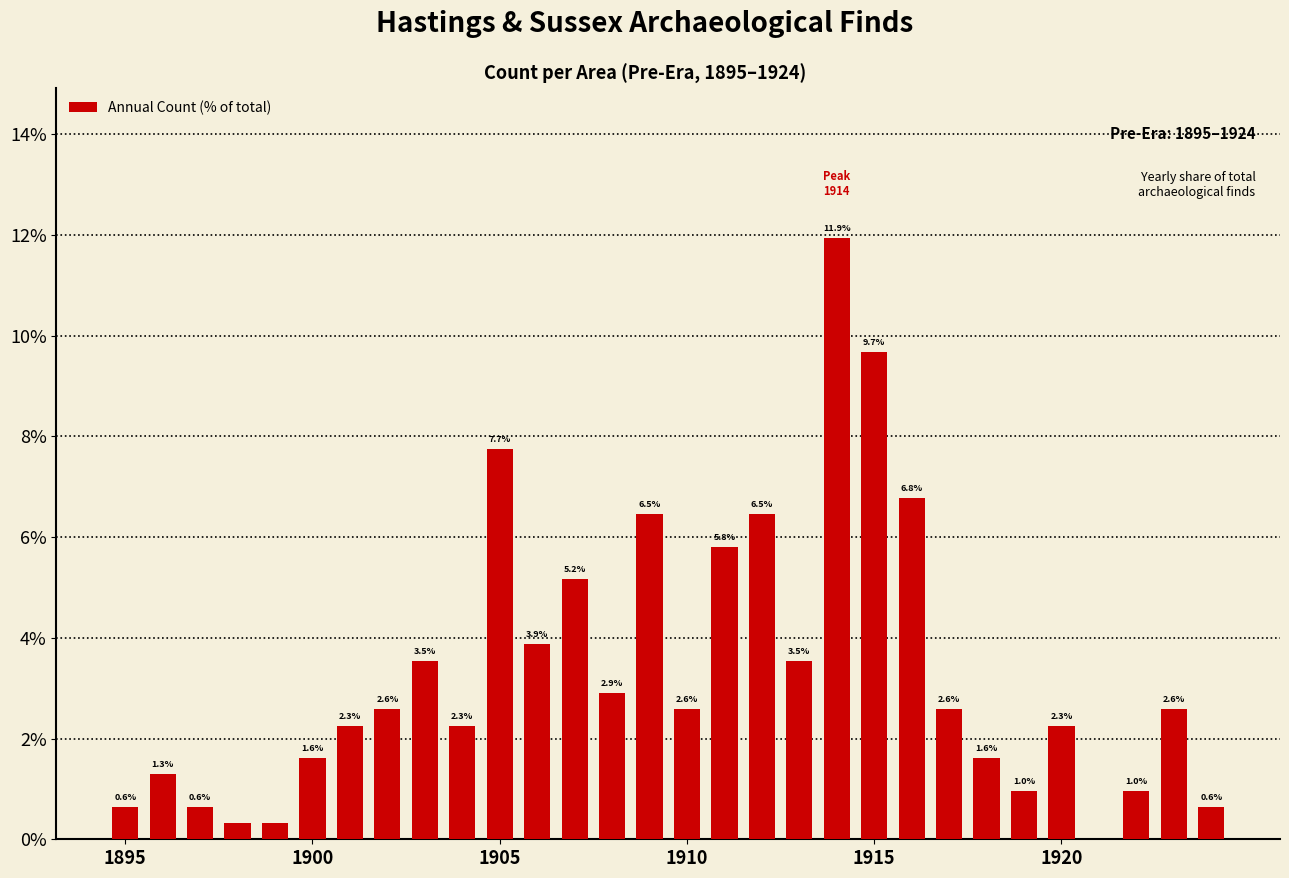

What is the maximum value shown in the chart?

11.9